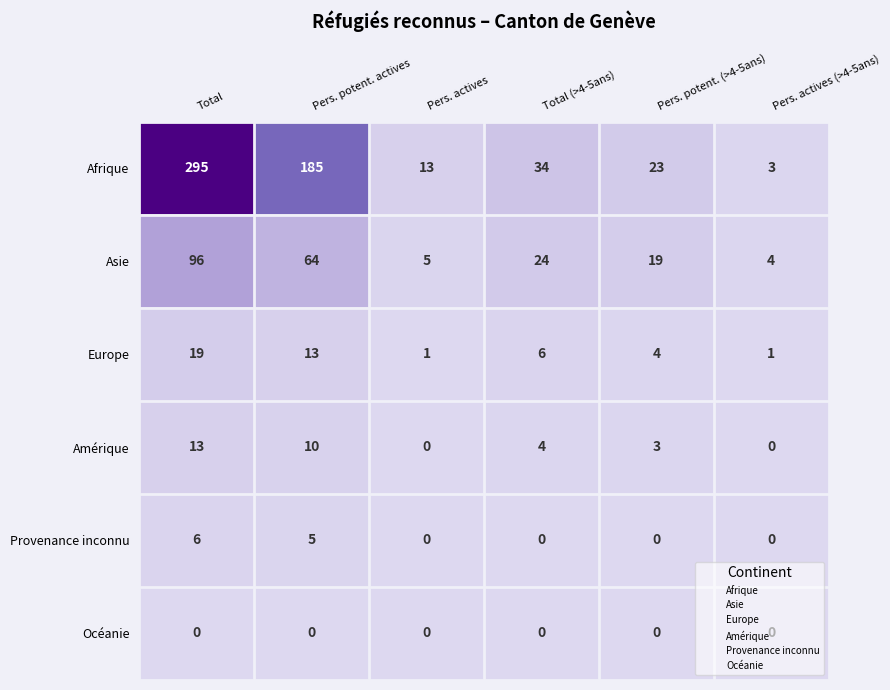

How many series are shown in this chart?

6